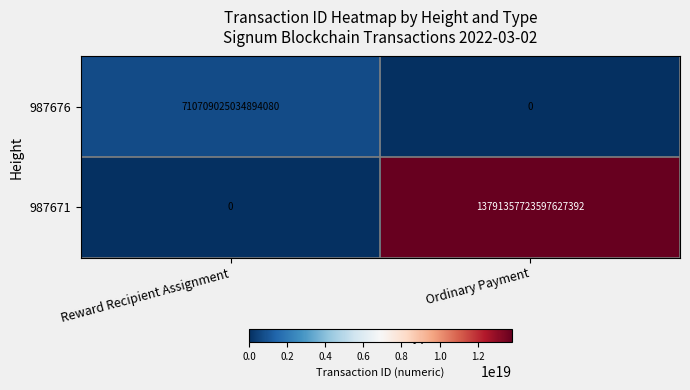

Where is 987671 nearest to the value 6895678861798813696?

Reward Recipient Assignment